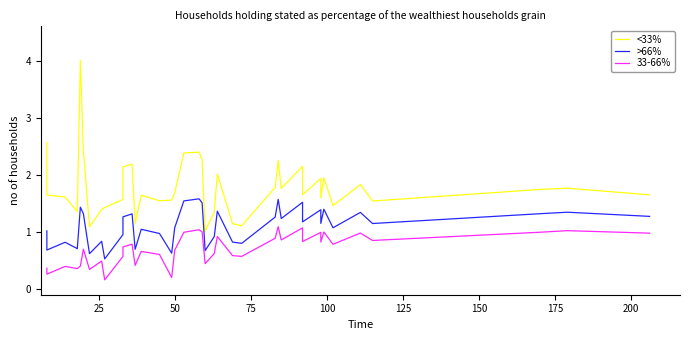

Rank the series by their maximum value, from lowest to highest.

33-66%, >66%, <33%